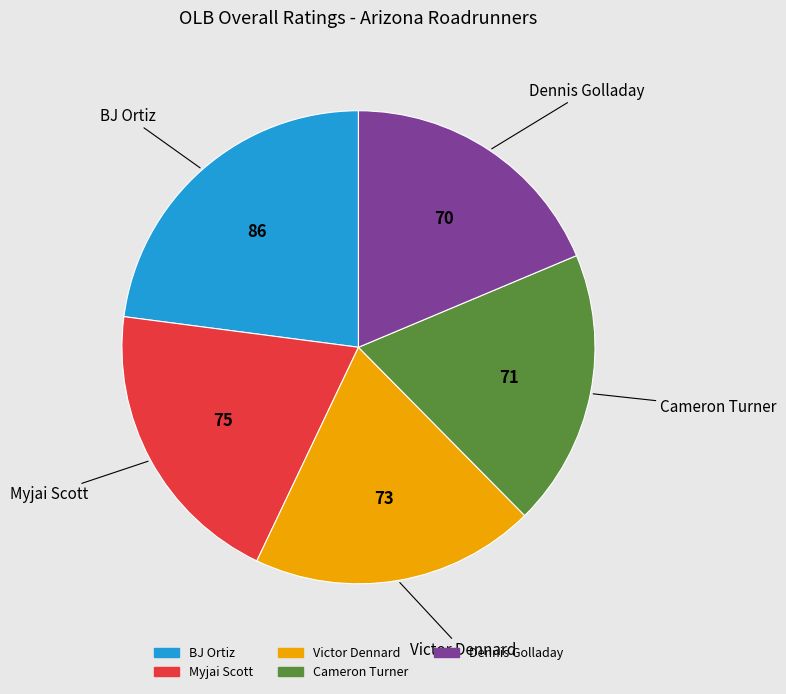

Approximately how many times larger is the value at Myjai Scott compared to Victor Dennard?

1.0